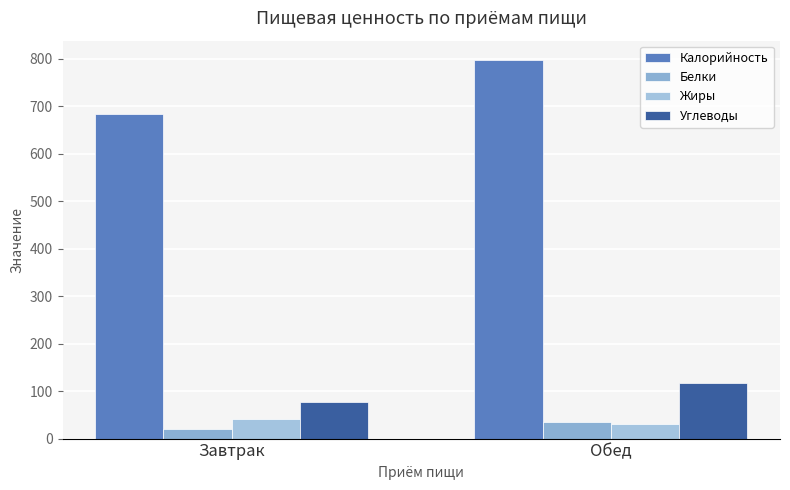

What is the total value across all series at Завтрак?

824